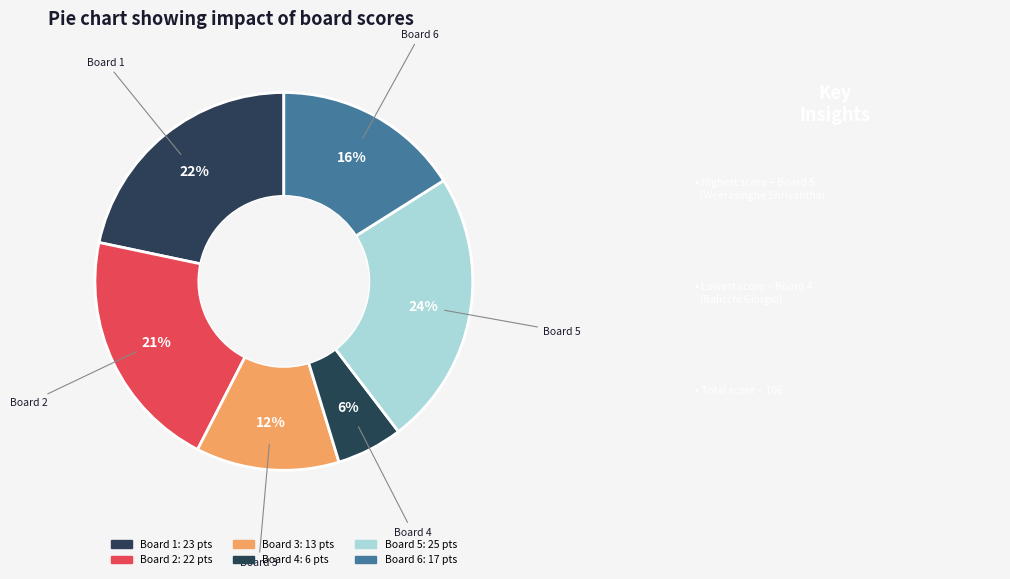

How many slices are in this pie chart?

6